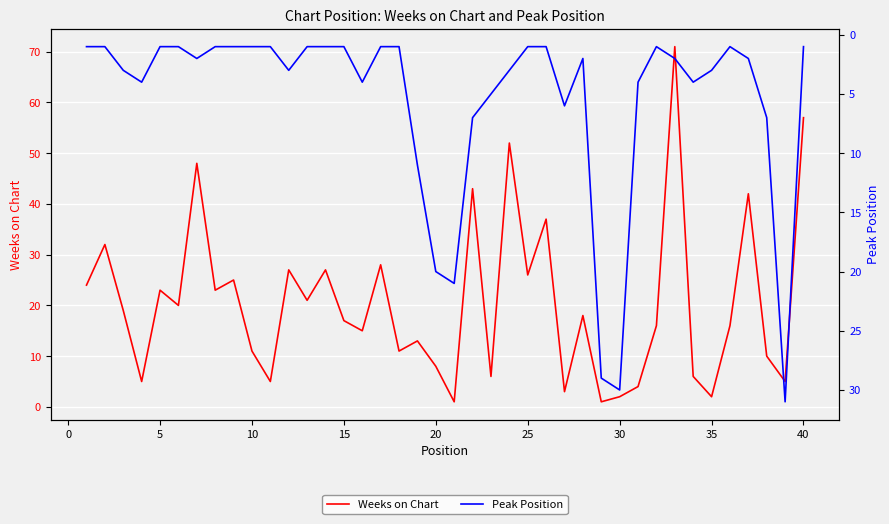

List the series in order of their peak value, lowest first.

Peak Position, Weeks on Chart